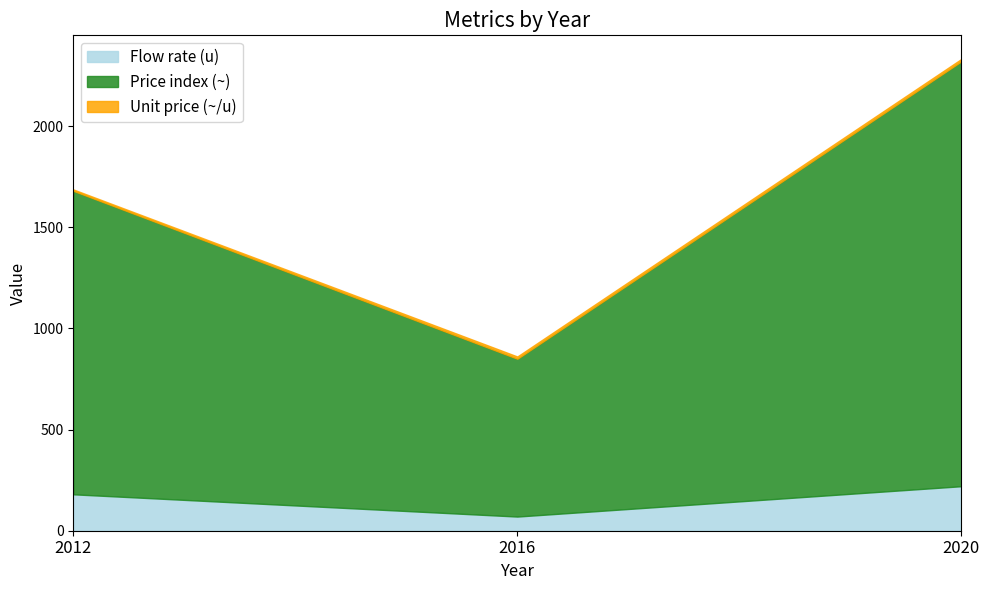

At which category does the chart reach its peak across all series?

2020